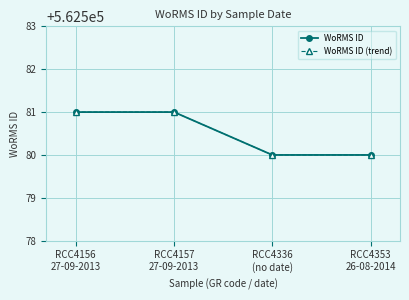

Where is WoRMS ID nearest to the value 562580?

RCC4336
(no date)